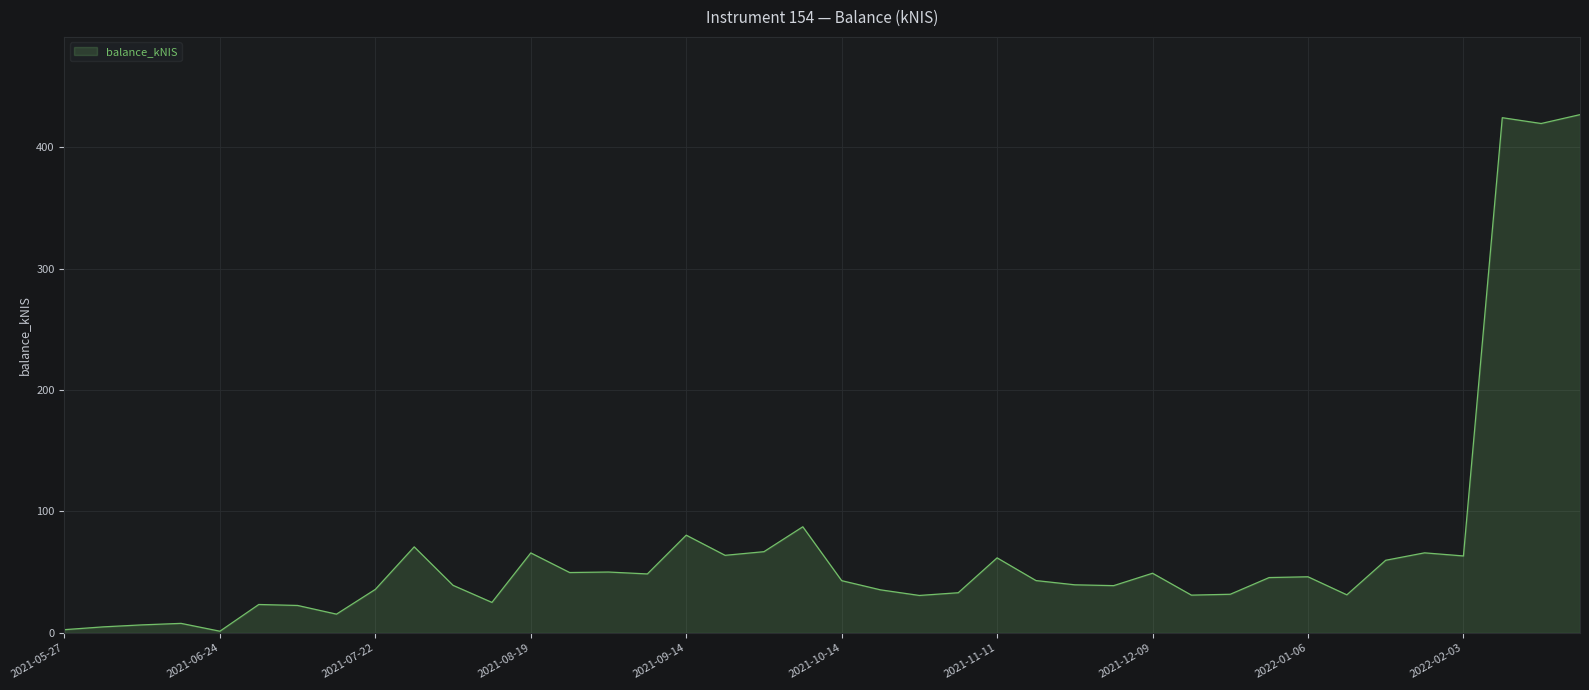

What is the difference between the maximum and minimum values?

425.4